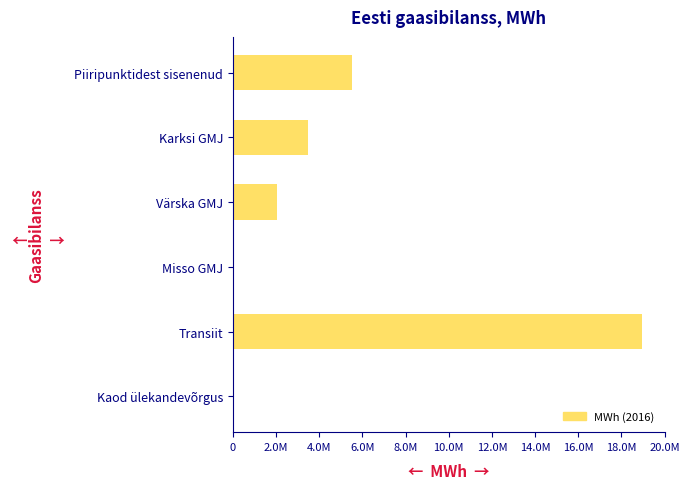

Are the bars grouped side by side (vs. stacked)?

No